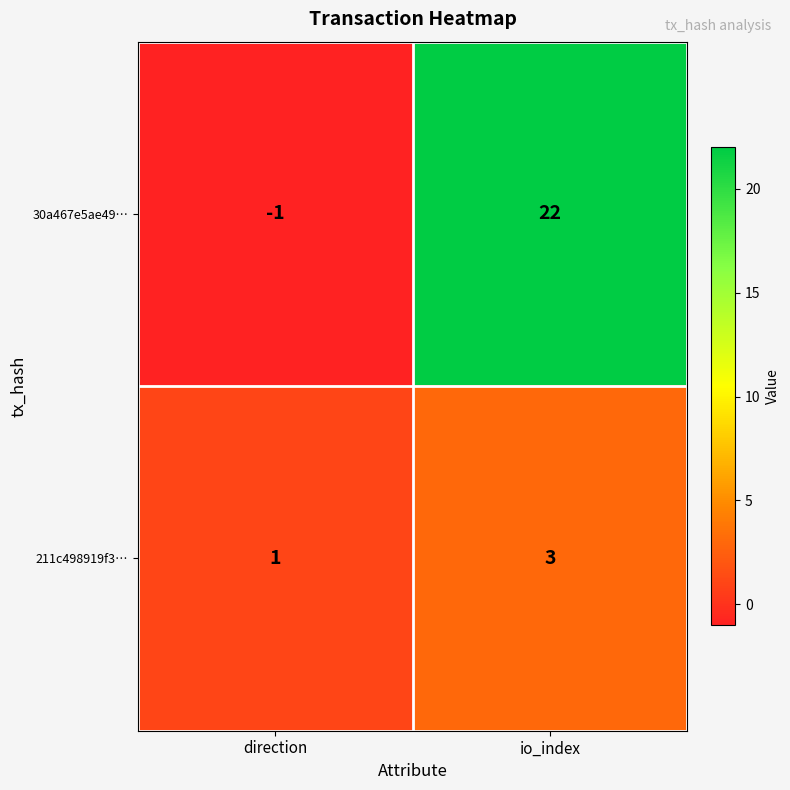

Reading left to right, extract all data points from this chart.

30a467e5ae49…: direction=-1	io_index=22
211c498919f3…: direction=1	io_index=3